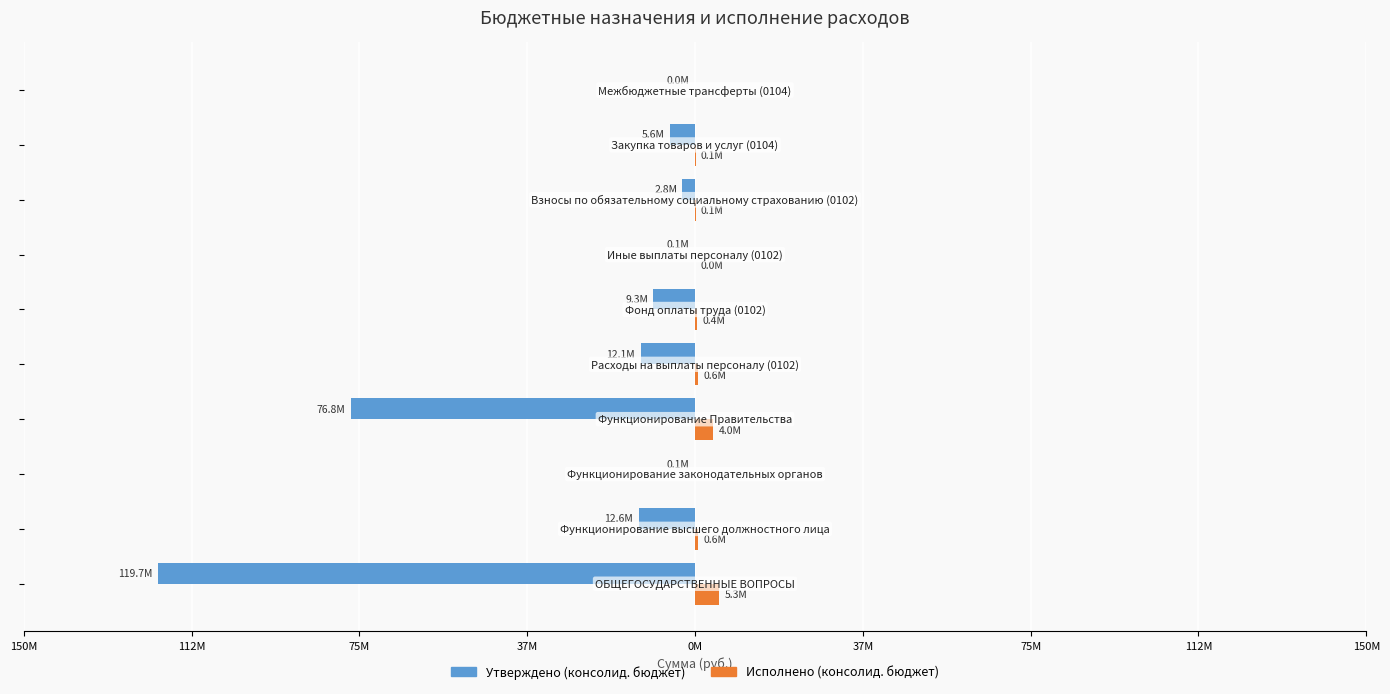

What are all the series names shown in the legend?

Утверждено (консолид. бюджет), Исполнено (консолид. бюджет)